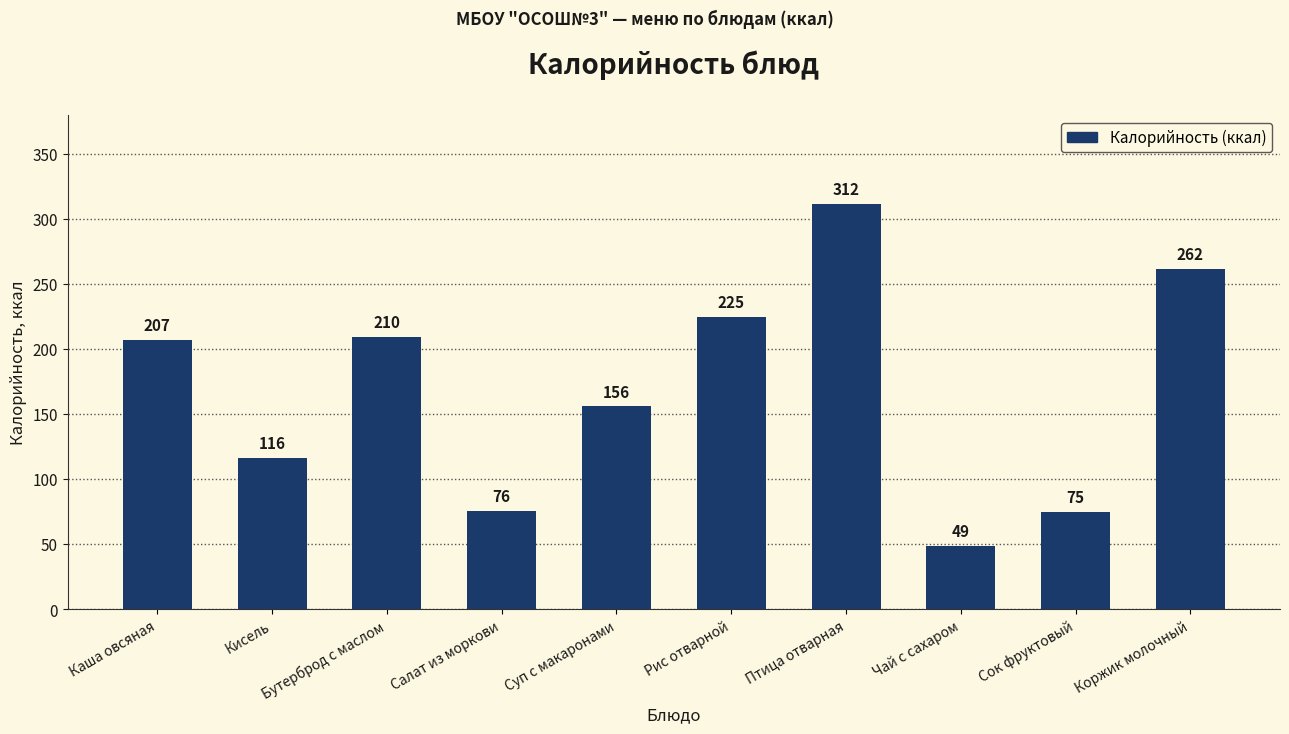

Rank the categories by value from lowest to highest.

Чай с сахаром, Сок фруктовый, Салат из моркови, Кисель, Суп с макаронами, Каша овсяная, Бутерброд с маслом, Рис отварной, Коржик молочный, Птица отварная